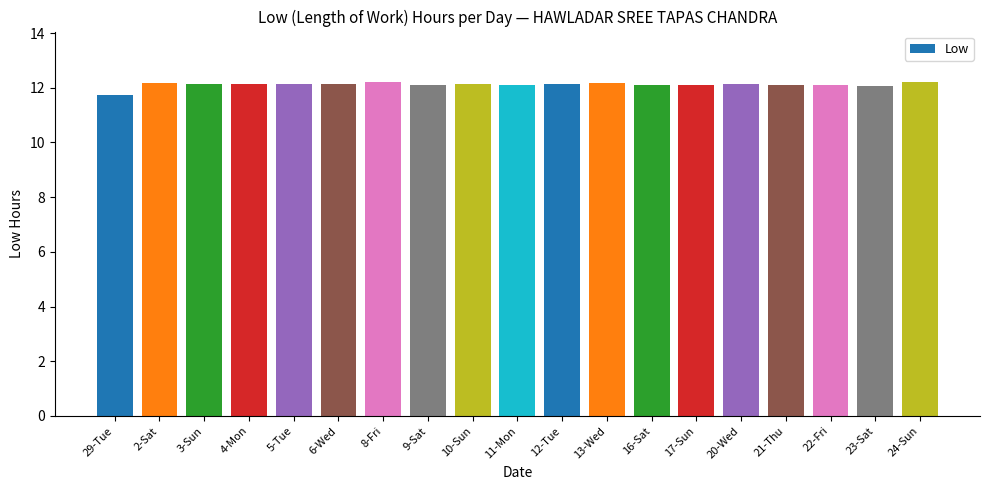

What is the smallest value displayed?

11.7